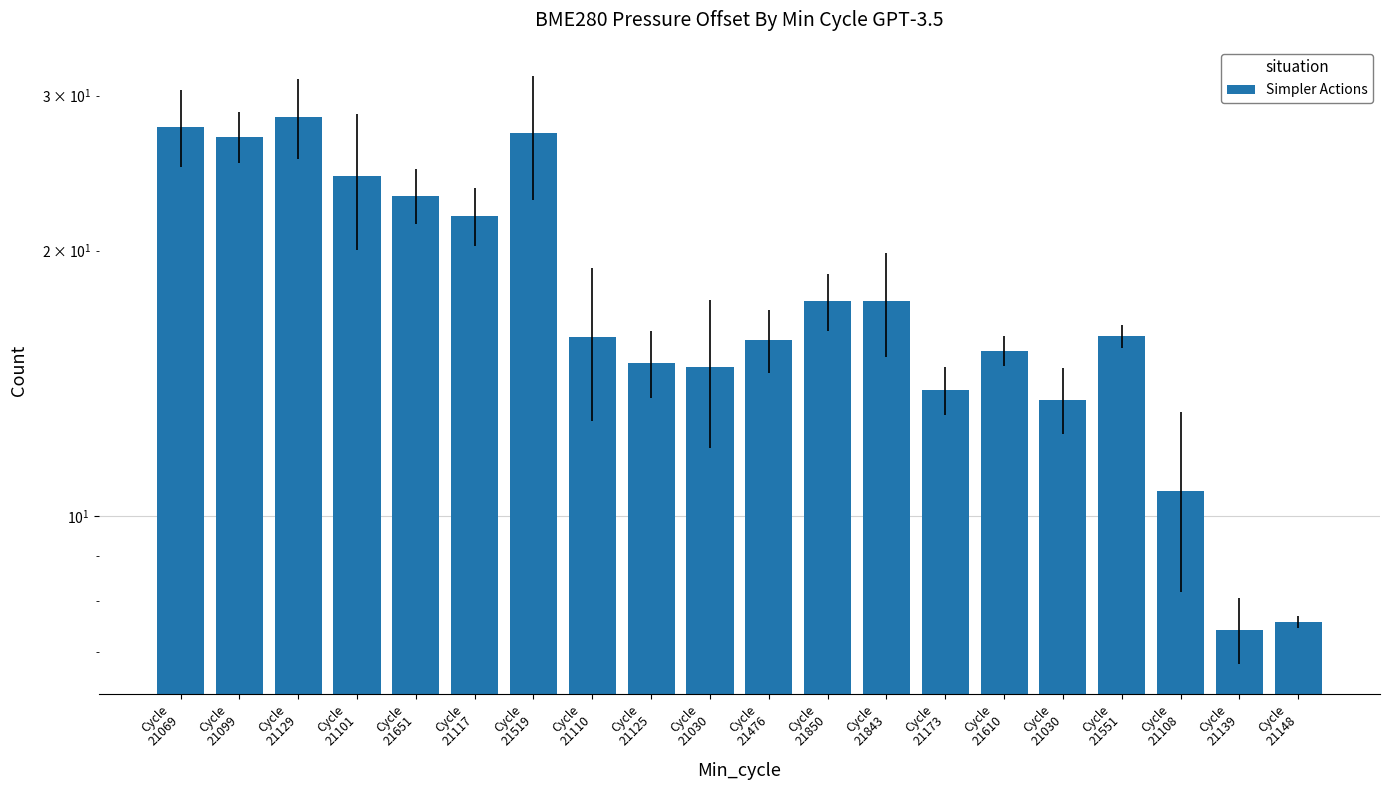

What is the maximum value shown in the chart?

28.4